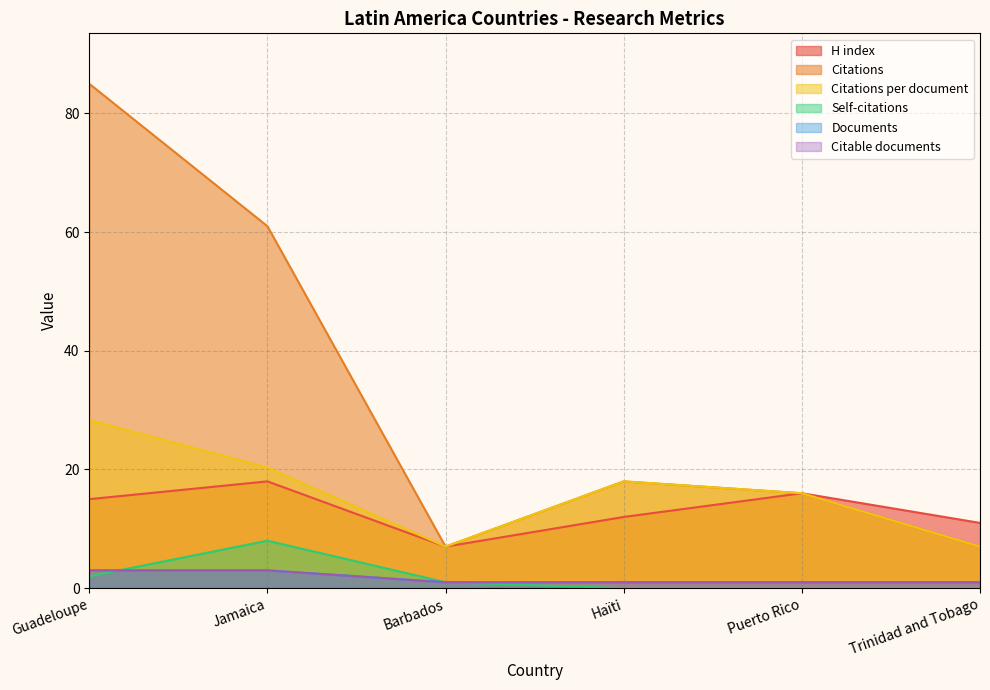

What is the label of the 4th point from the left?

Haïti